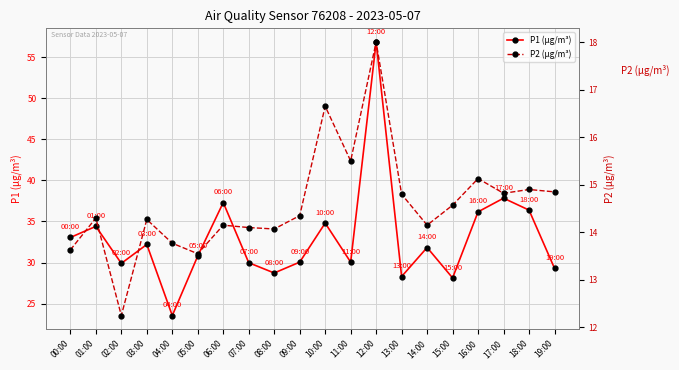

True or false: P2 (µg/m³) has more than 1 points higher than both neighbors.

True